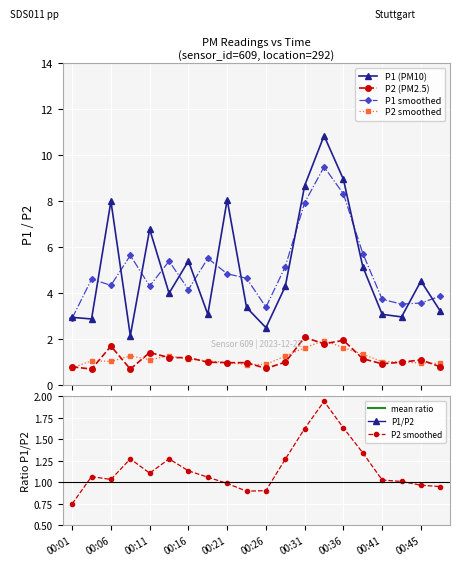

What is the spread (max minus min) of values at 00:09?

1.4